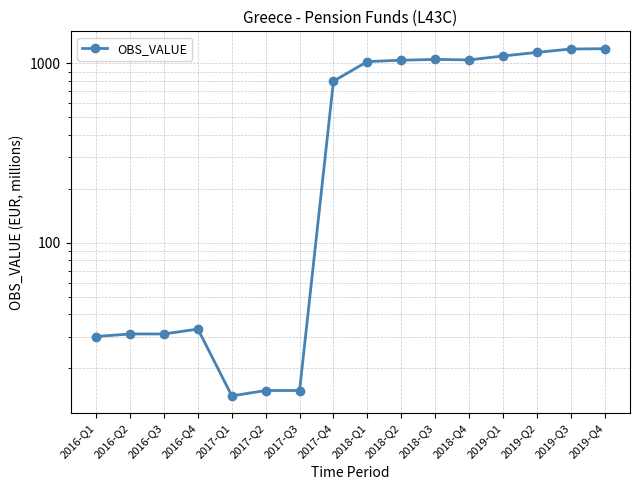

Between 2016-Q3 and 2018-Q4, which is larger?

2018-Q4